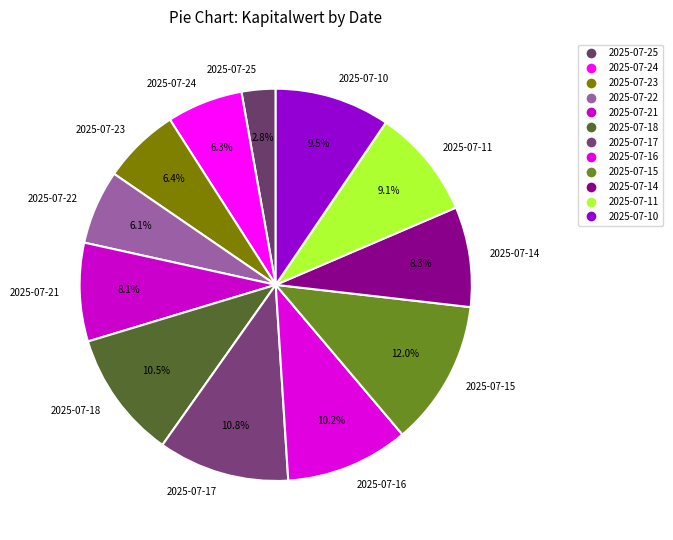

What percentage do 2025-07-22 and 2025-07-24 together represent?

12.4%